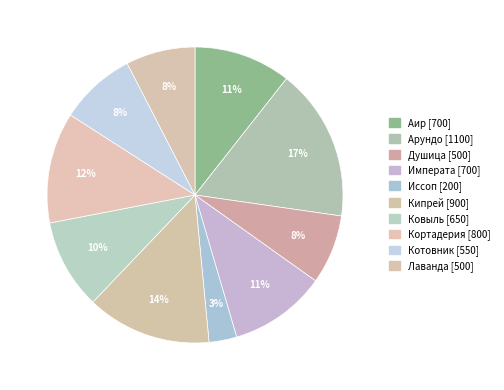

Is it true that Кипрей is 6% of the pie?

False